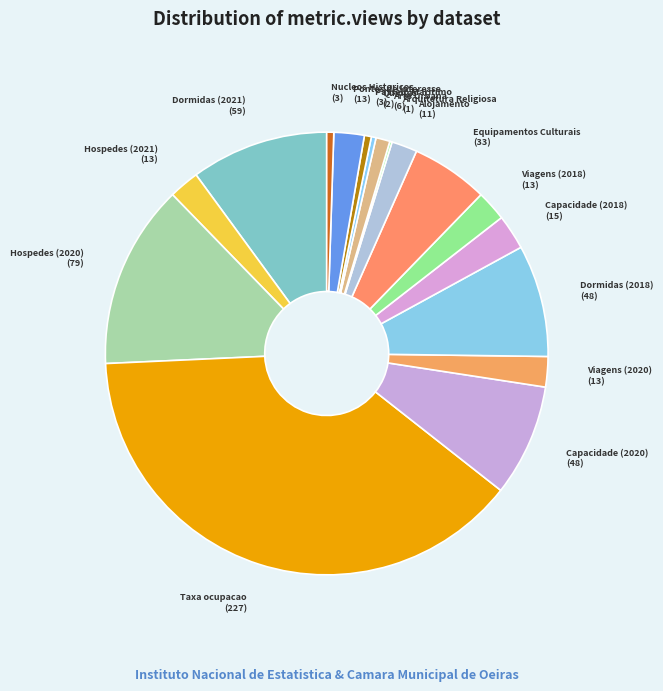

Is there a majority slice in this chart?

No